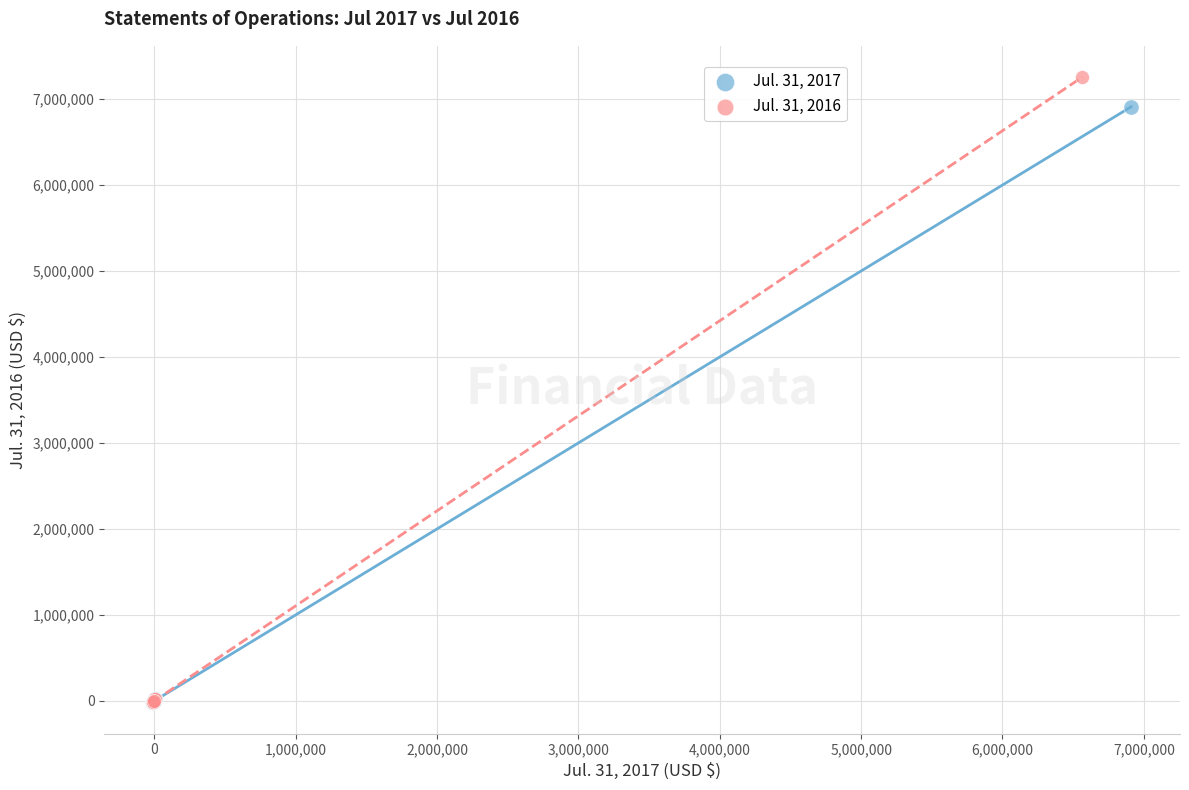

What are all the series names shown in the legend?

Jul. 31, 2017, Jul. 31, 2016